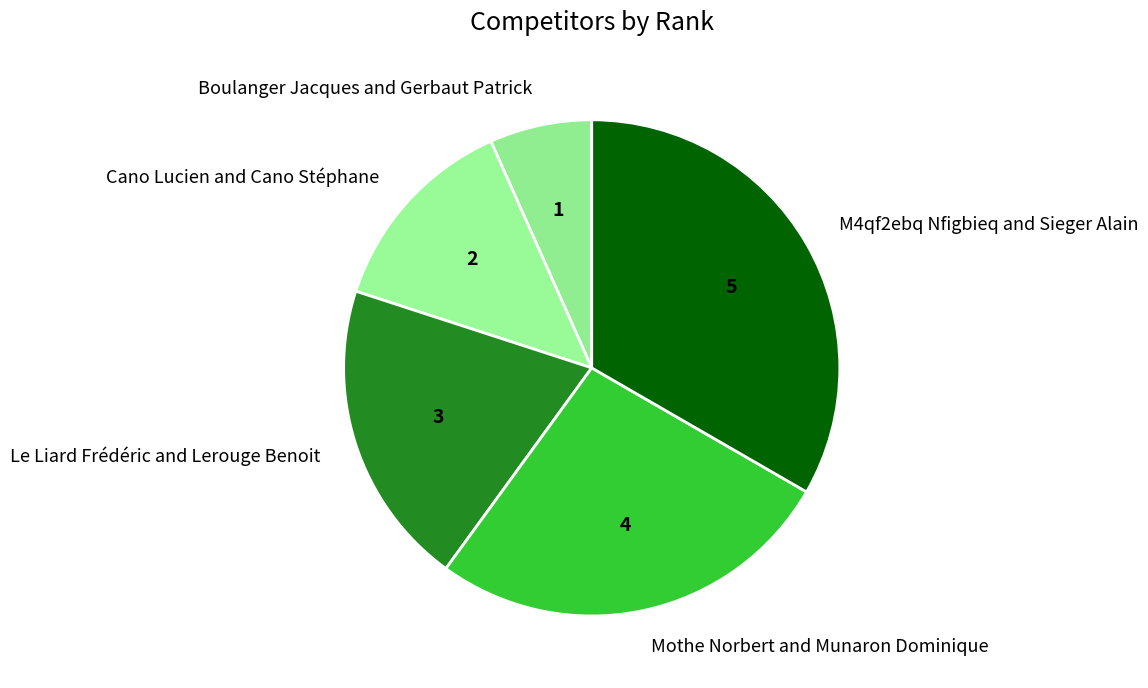

Rank the categories by value from lowest to highest.

Boulanger Jacques and Gerbaut Patrick, Cano Lucien and Cano Stéphane, Le Liard Frédéric and Lerouge Benoit, Mothe Norbert and Munaron Dominique, M4qf2ebq Nfigbieq and Sieger Alain